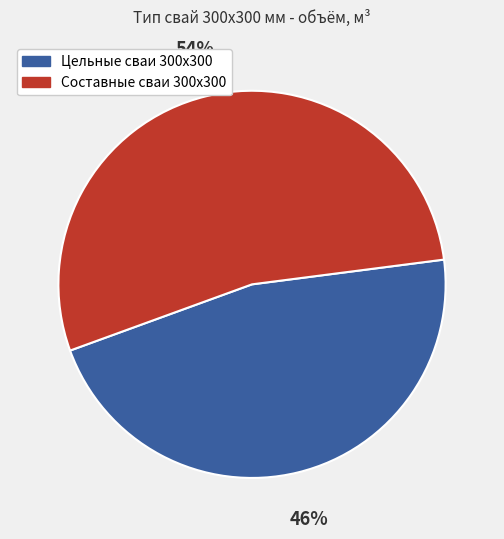

What percentage is the Цельные сваи 300x300 slice, to the nearest percent?

46%